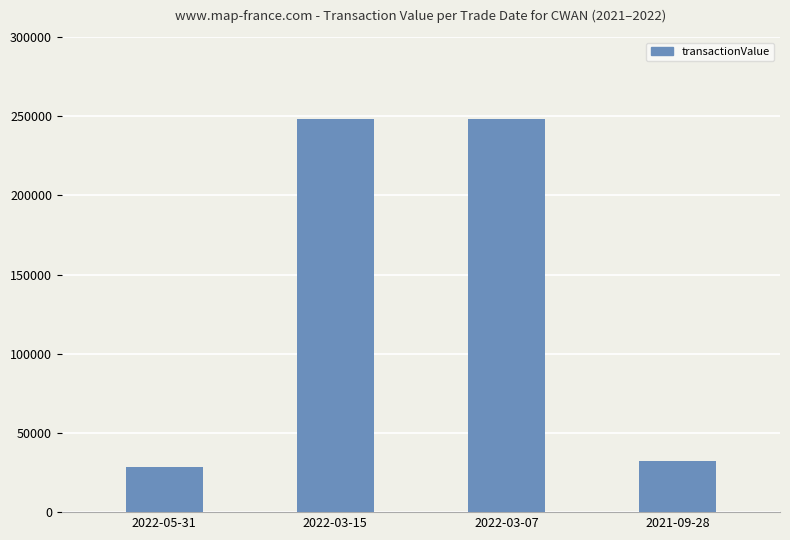

What is the label of the 2nd bar from the left?

2022-03-15